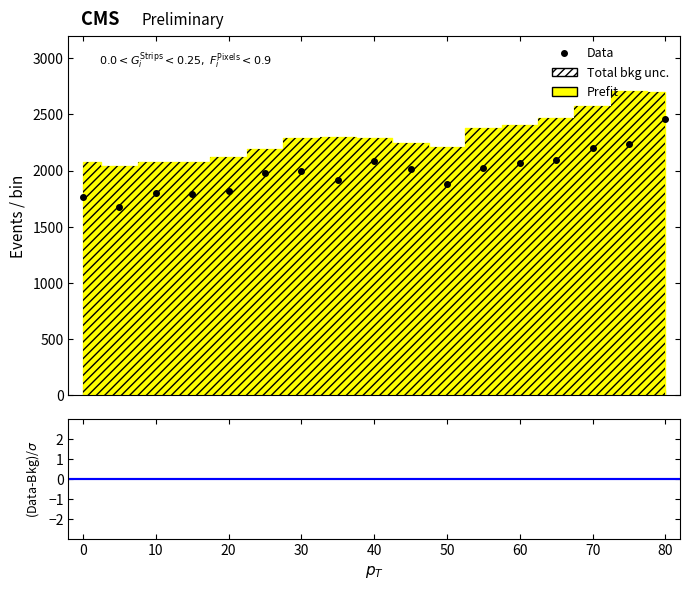

Where does the data first go above 1996?

40